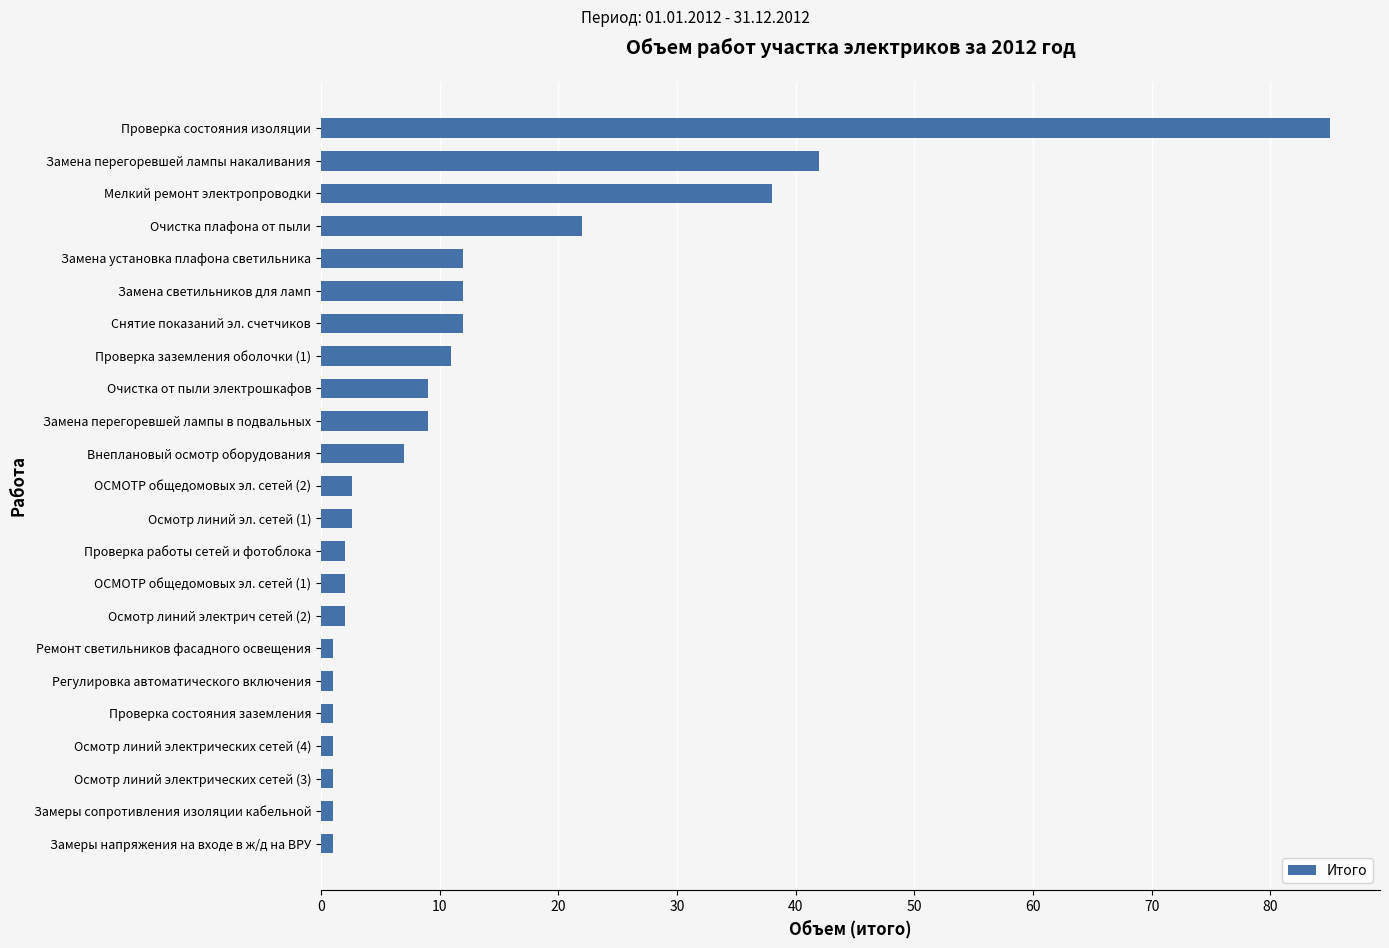

The chart shows a value of 4.7 at Очистка от пыли электрошкафов. True or false?

False